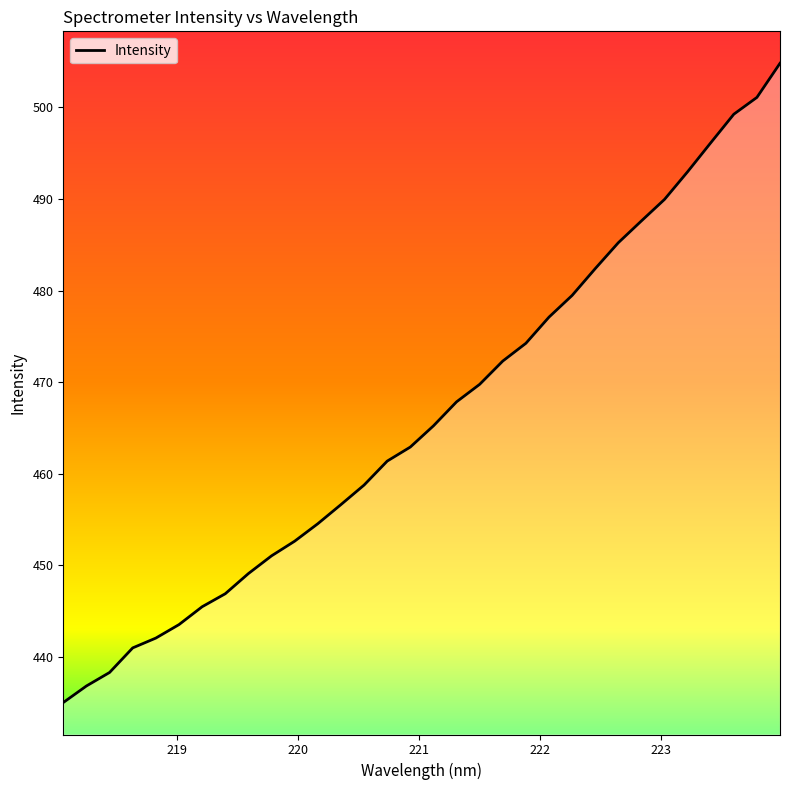

What is the difference between the maximum and minimum values?

69.8